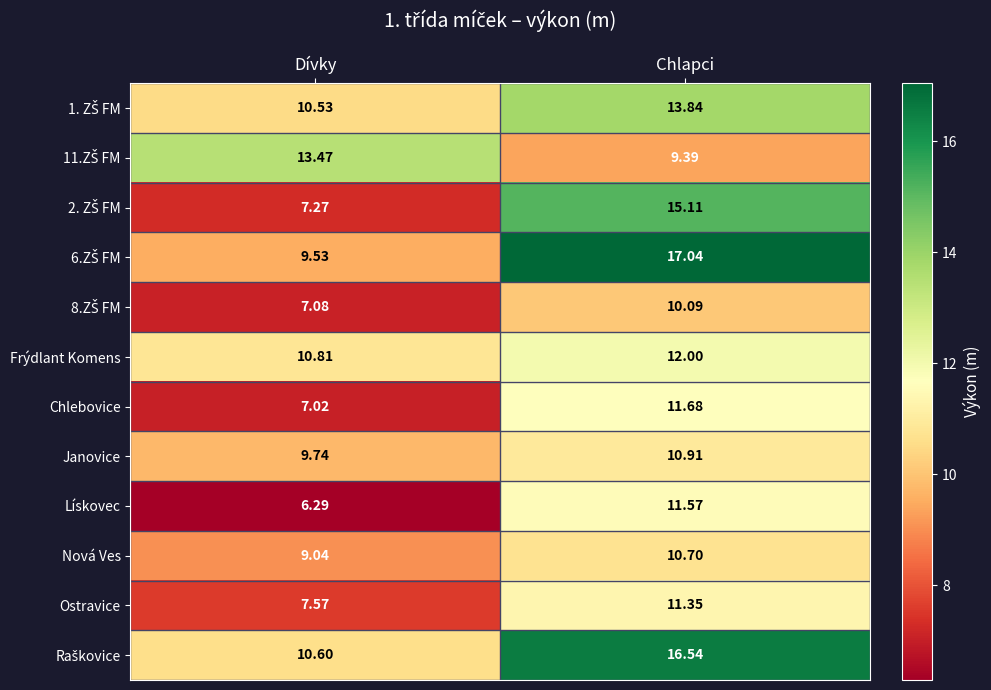

Where is Ostravice nearest to the value 9?

Dívky